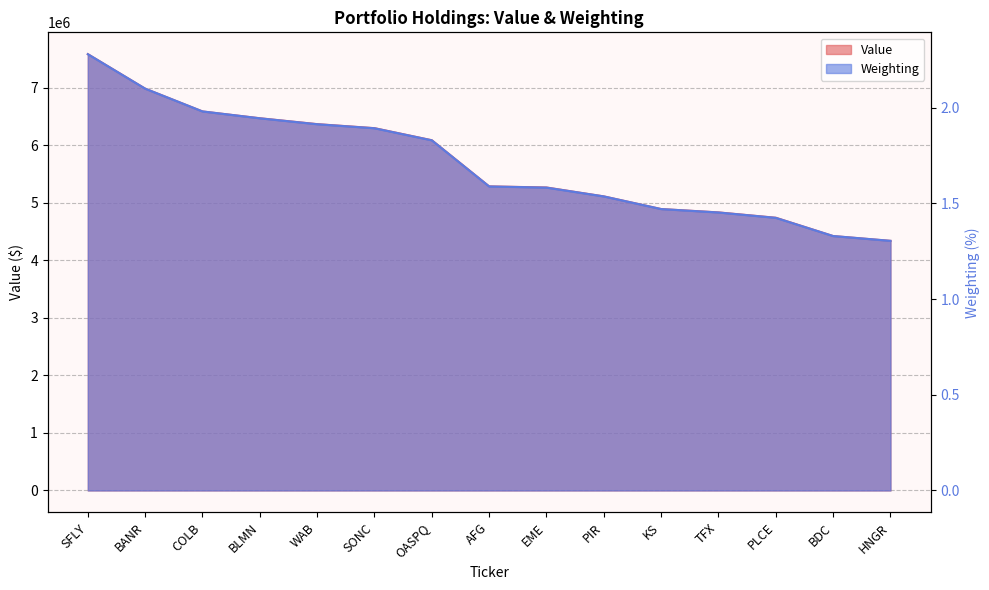

How many lines are shown in the chart?

2